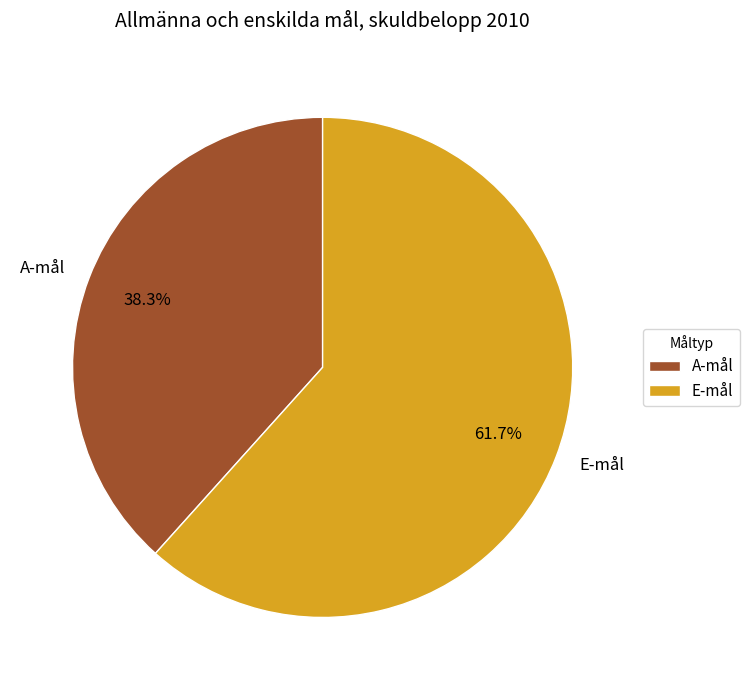

How much of the chart is everything except A-mål?

61.7%